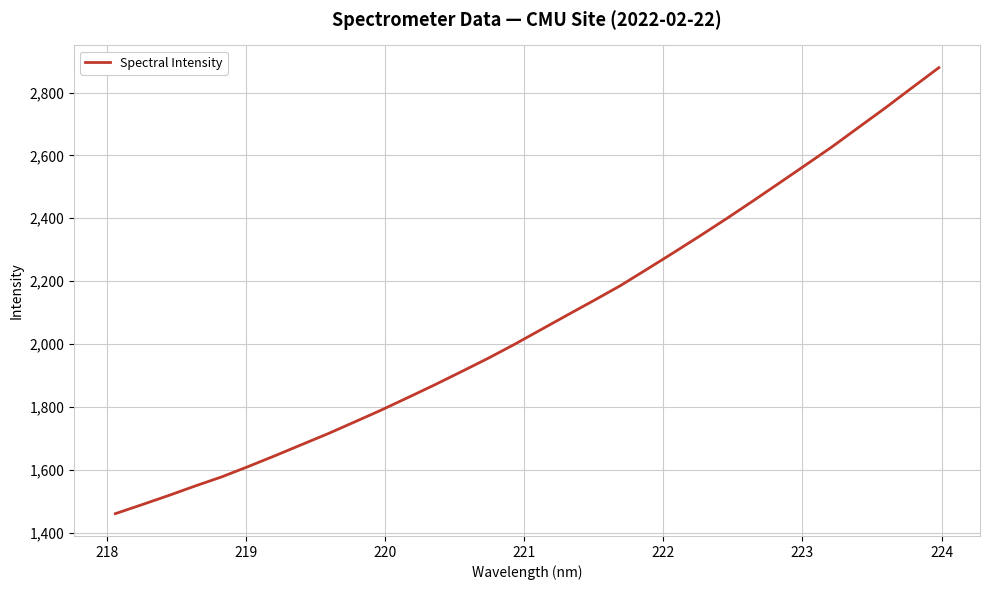

What is the greatest value displayed?

2879.1